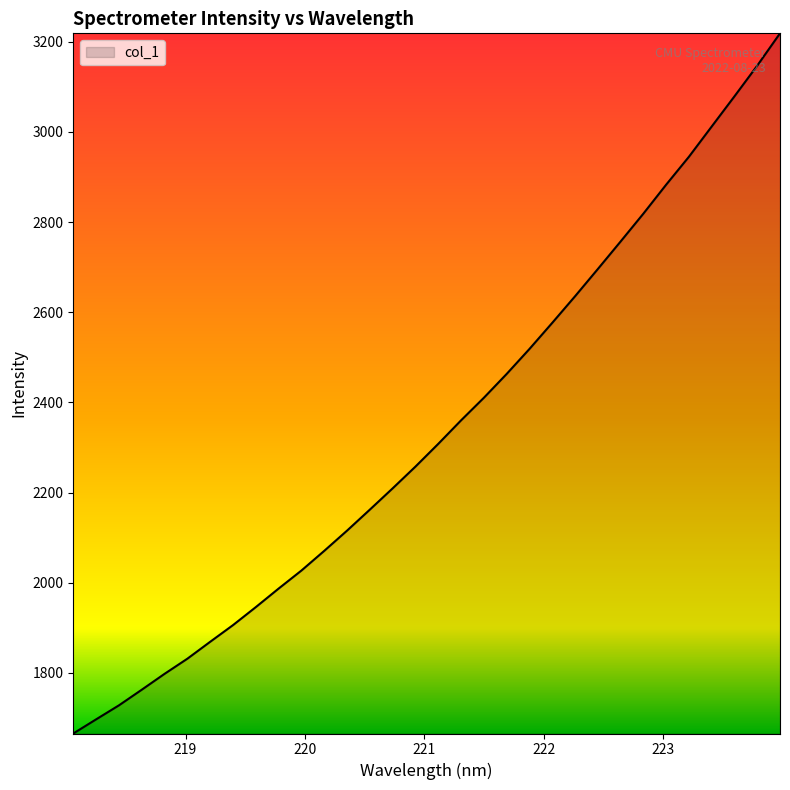

What is the greatest value displayed?

3218.8